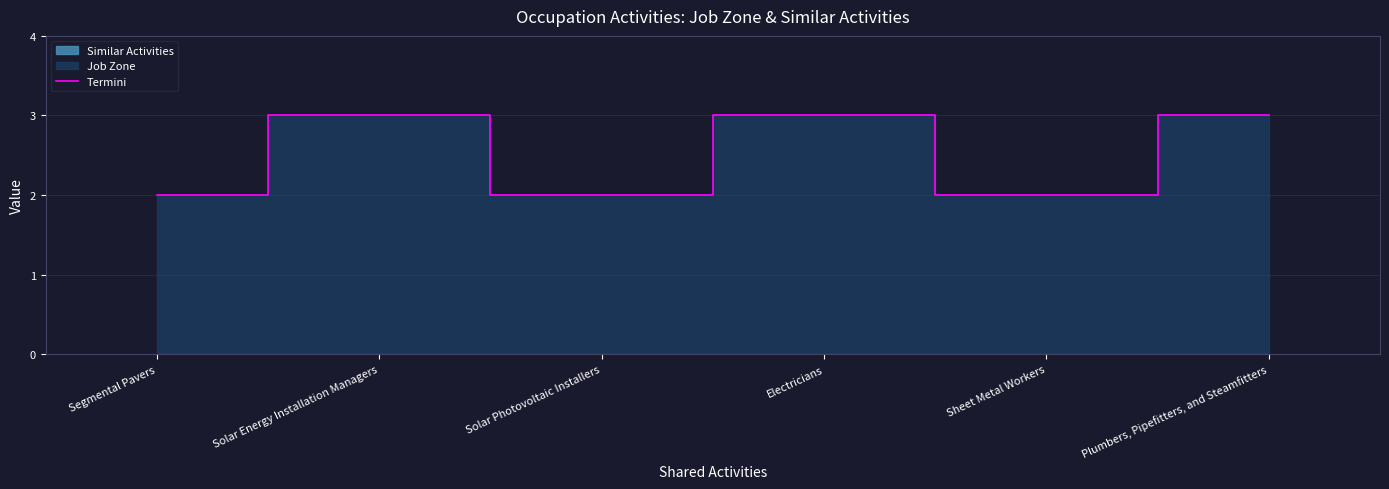

How many lines are shown in the chart?

1